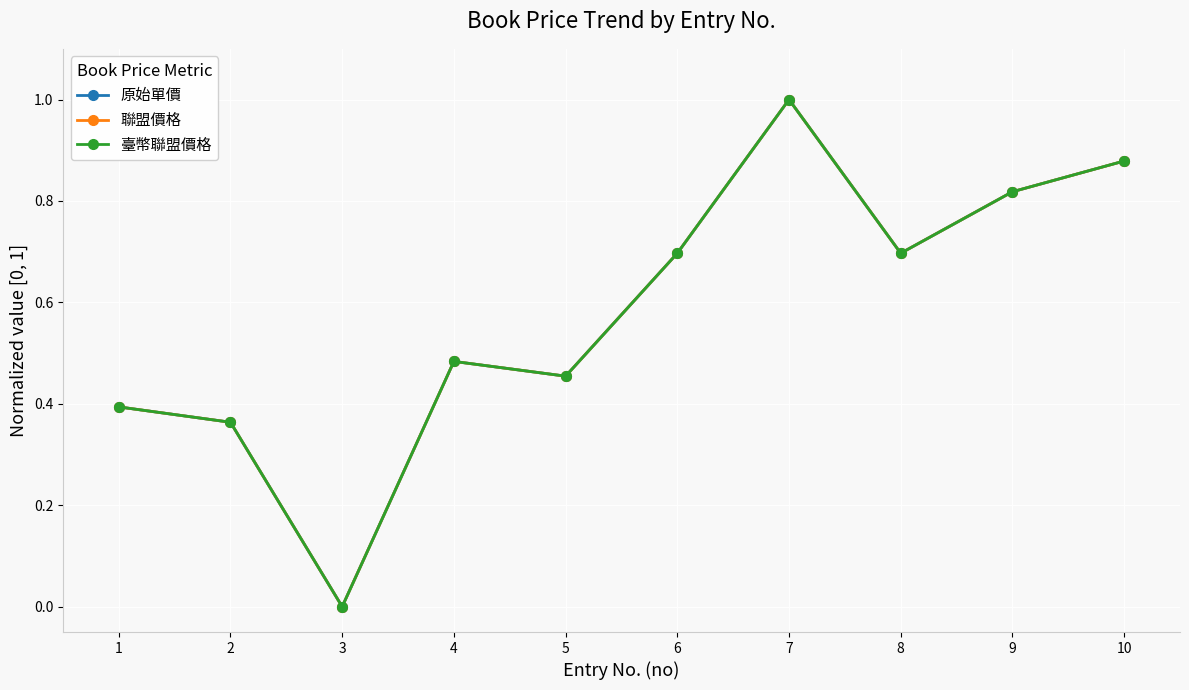

Reading left to right, list all the values displayed in this chart.

原始單價: 0.4	0.4	0.0	0.5	0.5	0.7	1.0	0.7	0.8	0.9
聯盟價格: 0.4	0.4	0.0	0.5	0.5	0.7	1.0	0.7	0.8	0.9
臺幣聯盟價格: 0.4	0.4	0.0	0.5	0.5	0.7	1.0	0.7	0.8	0.9